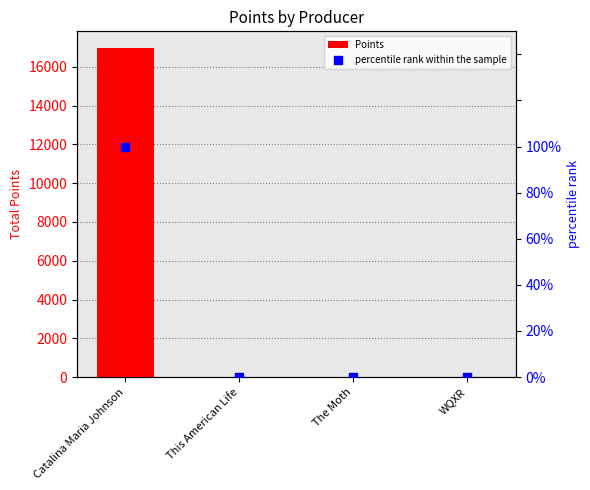

What is the total value across all series at Catalina Maria Johnson?

17089